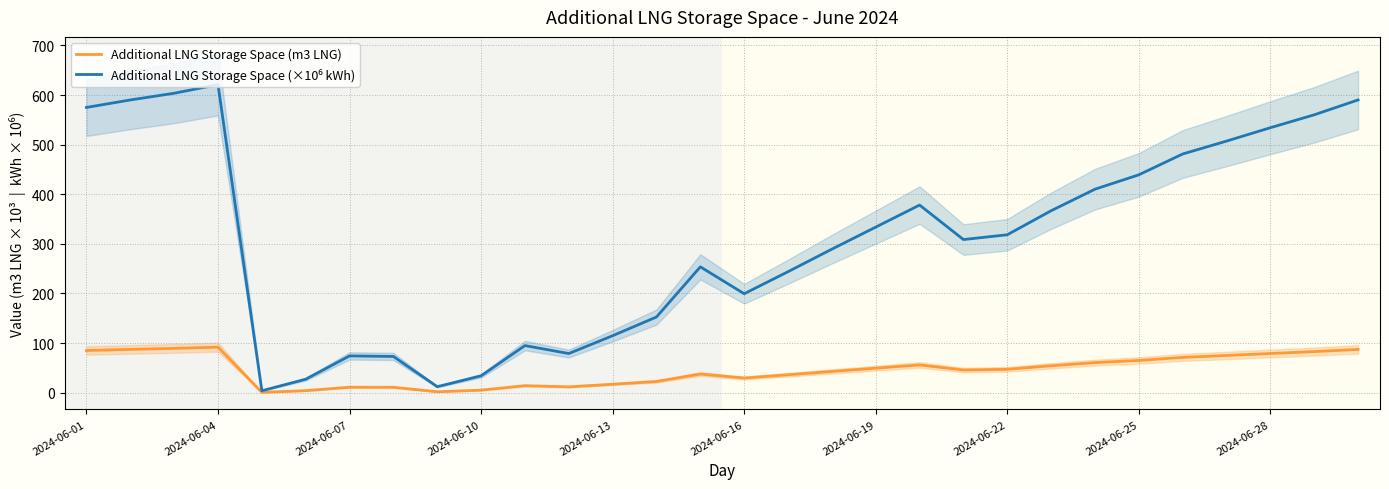

Is this an area chart (filled region under the line)?

No